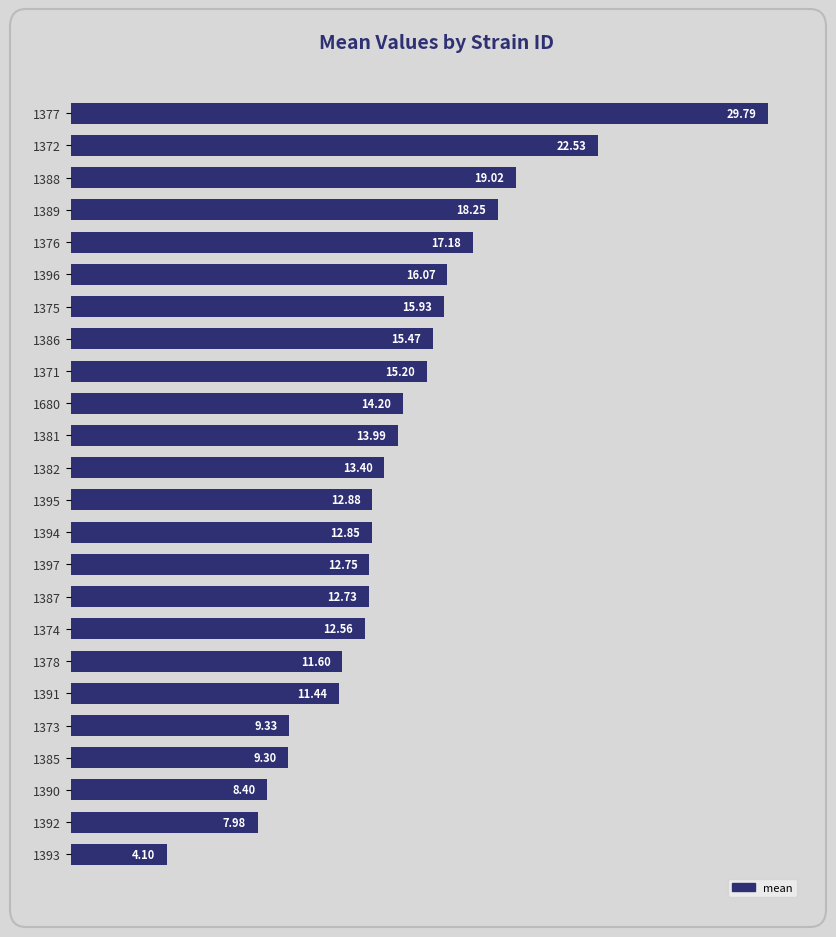

List the labels in order of value, largest first.

1377, 1372, 1388, 1389, 1376, 1396, 1375, 1386, 1371, 1680, 1381, 1382, 1395, 1394, 1397, 1387, 1374, 1378, 1391, 1373, 1385, 1390, 1392, 1393